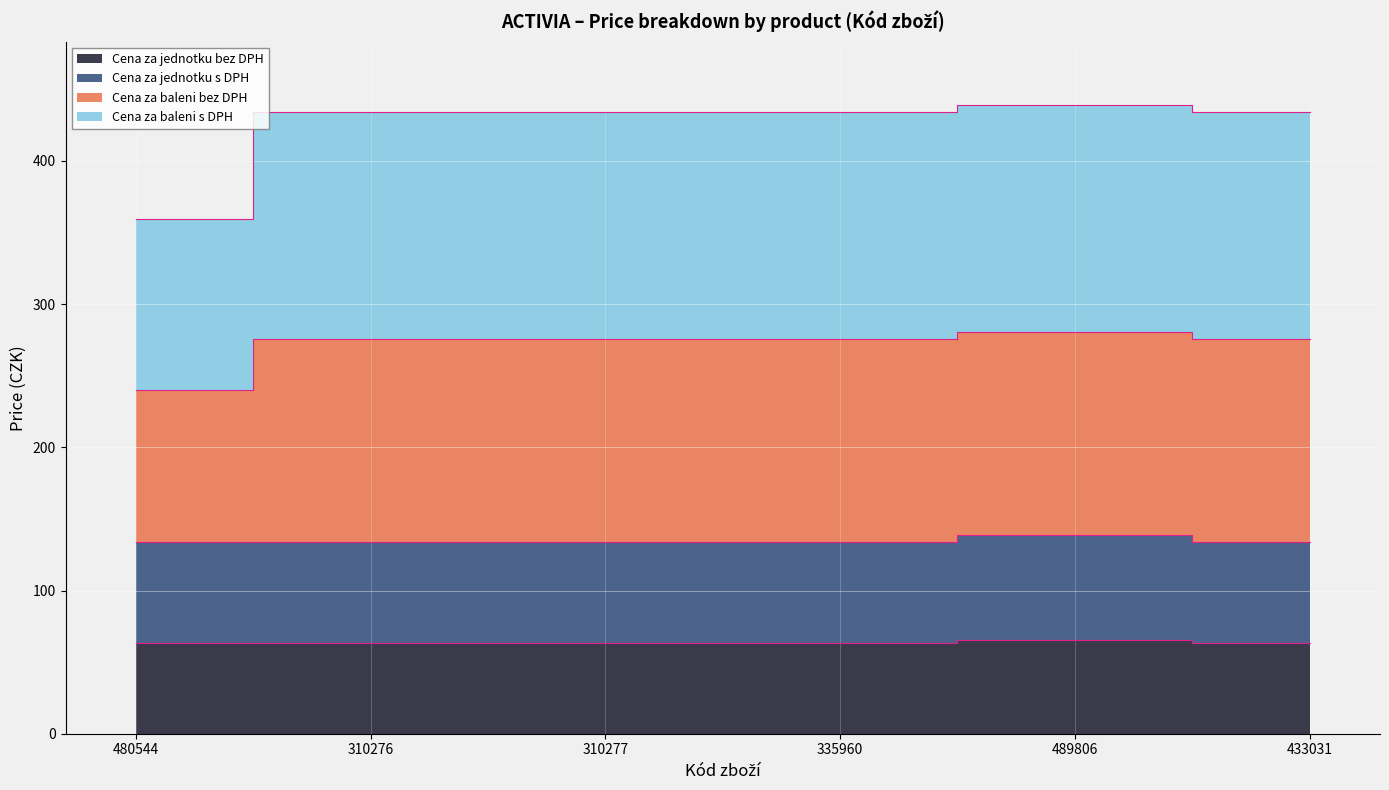

Where is Cena za baleni bez DPH nearest to the value 399?

310276